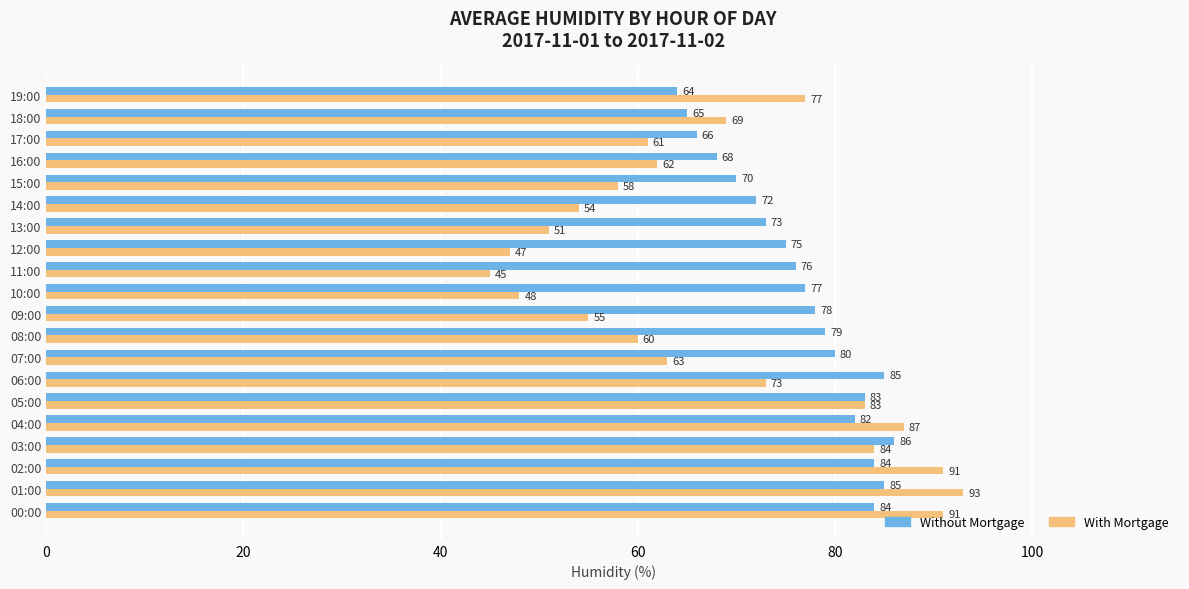

What is the minimum value for Without Mortgage?

64